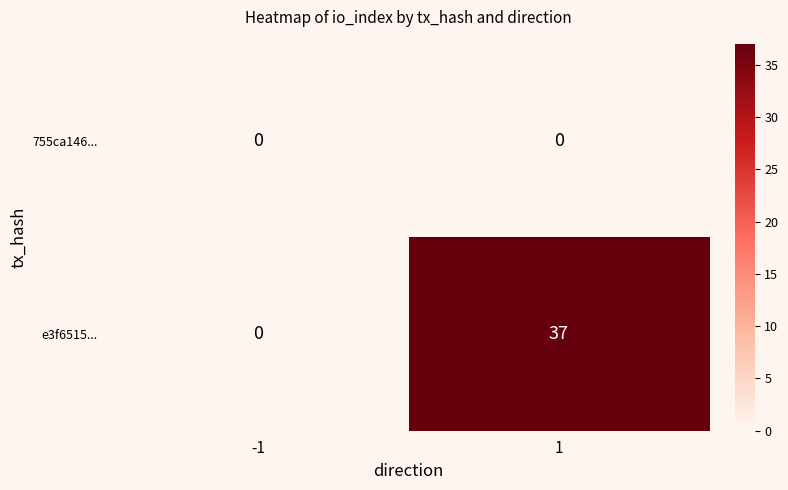

Which series has the largest range (max minus min)?

e3f6515...